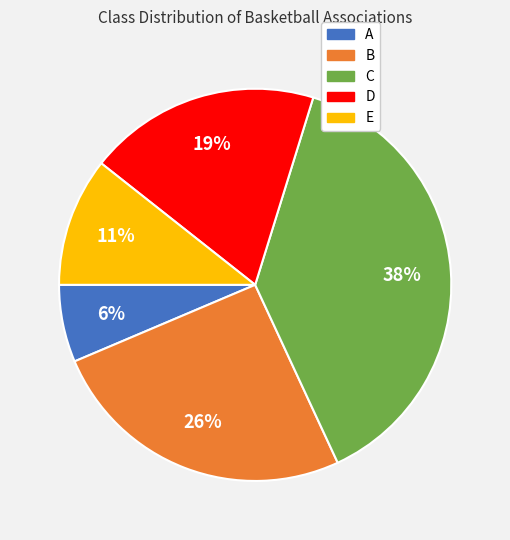

Does C account for over 50% of the chart?

No